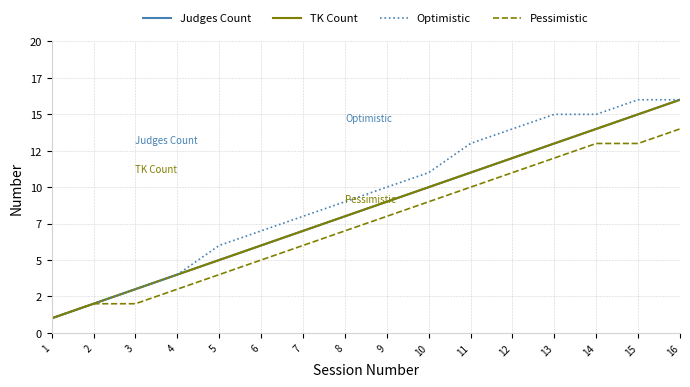

What is the value of the Pessimistic point at the 2nd from the left?

2